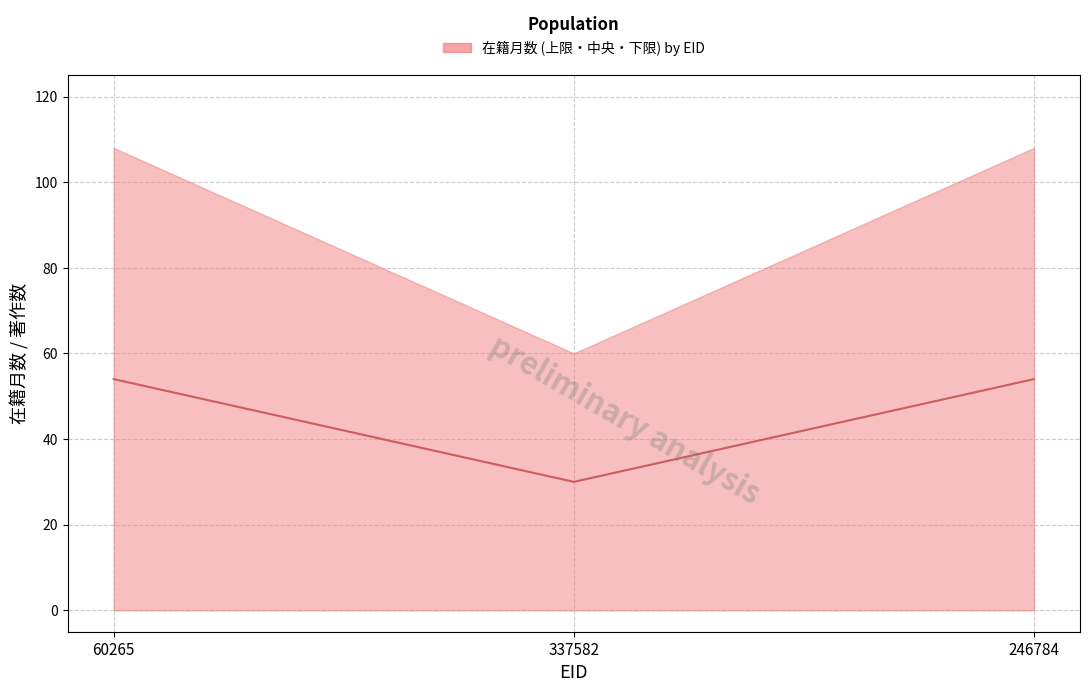

Is this an area chart (filled region under the line)?

No